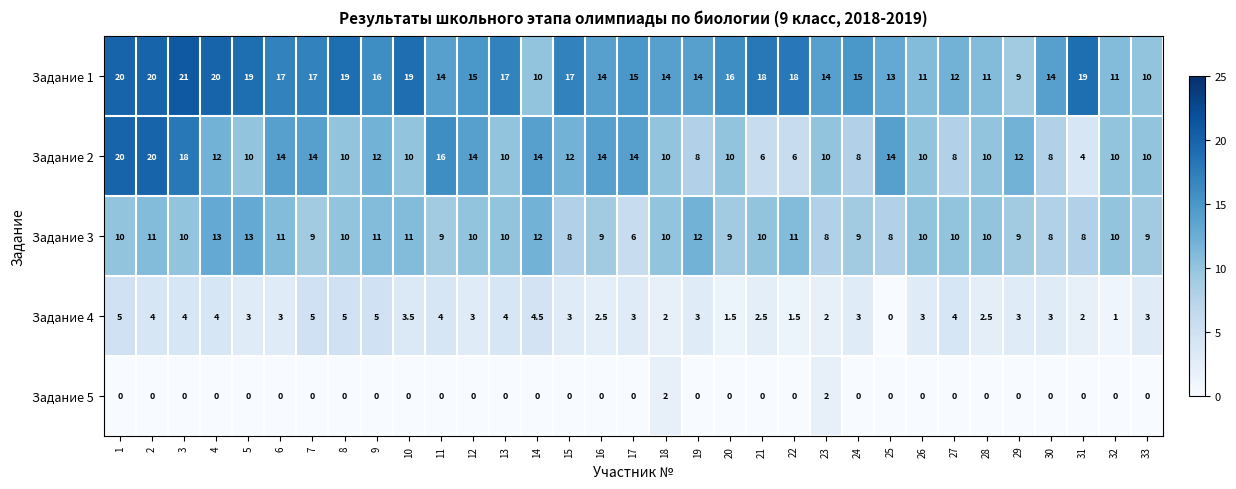

Which series changed the most between 1 and 8?

Задание 2